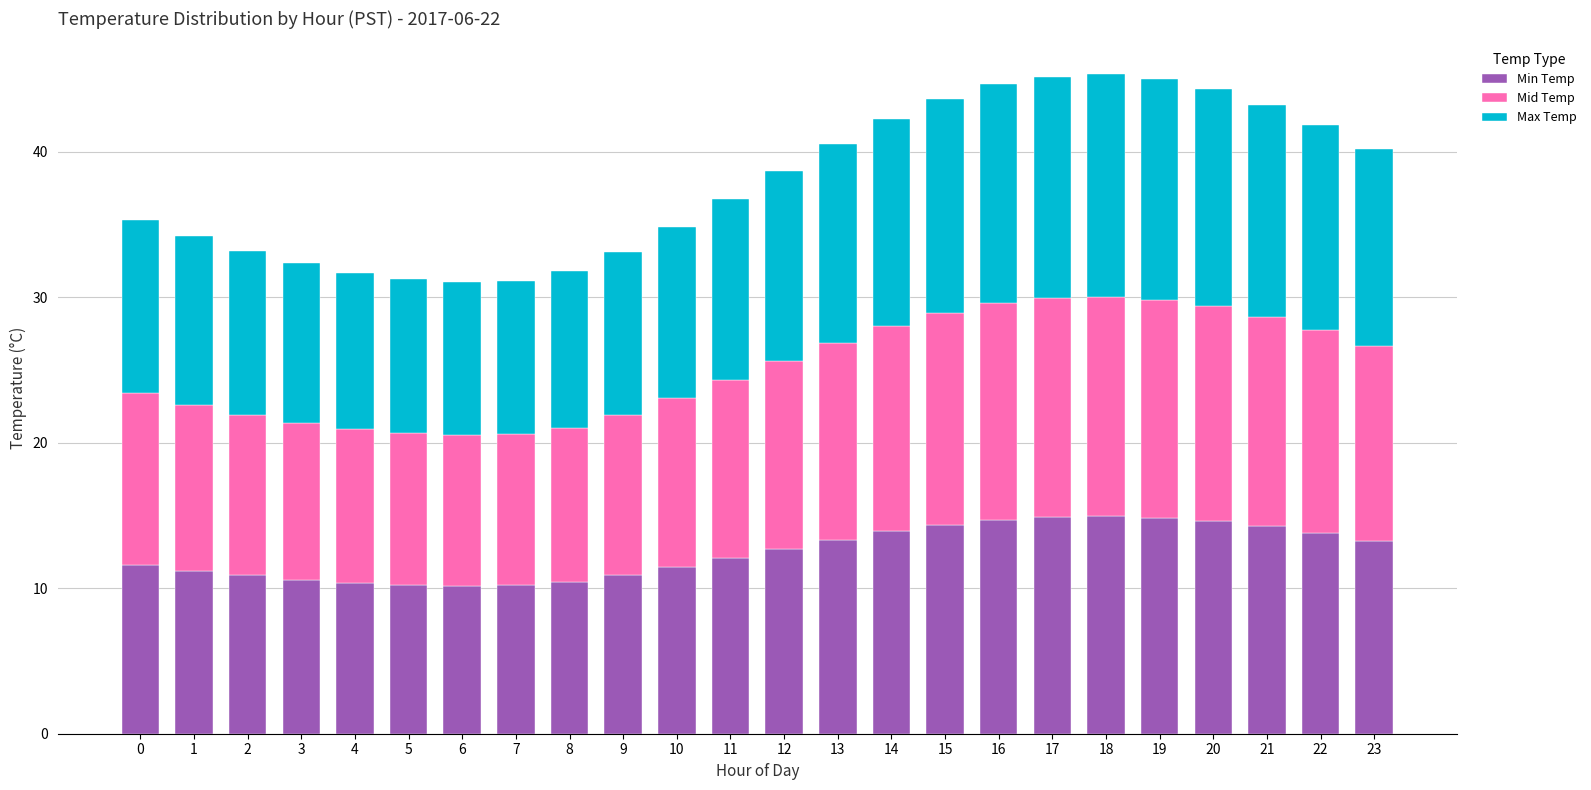

What is the lowest value of the Min Temp series?

10.2